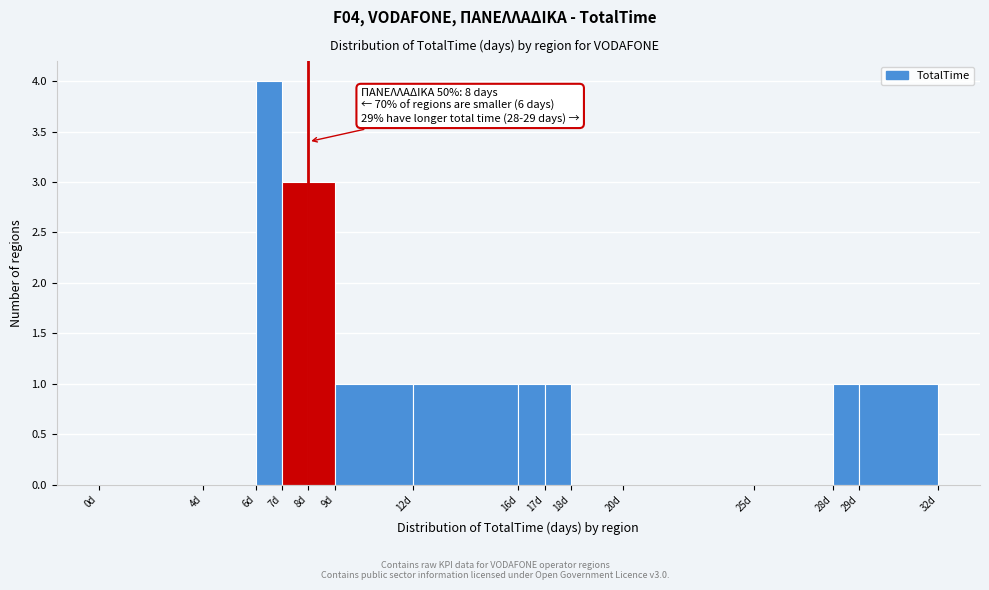

Which range on the x-axis has the tallest bar?

6 to 7